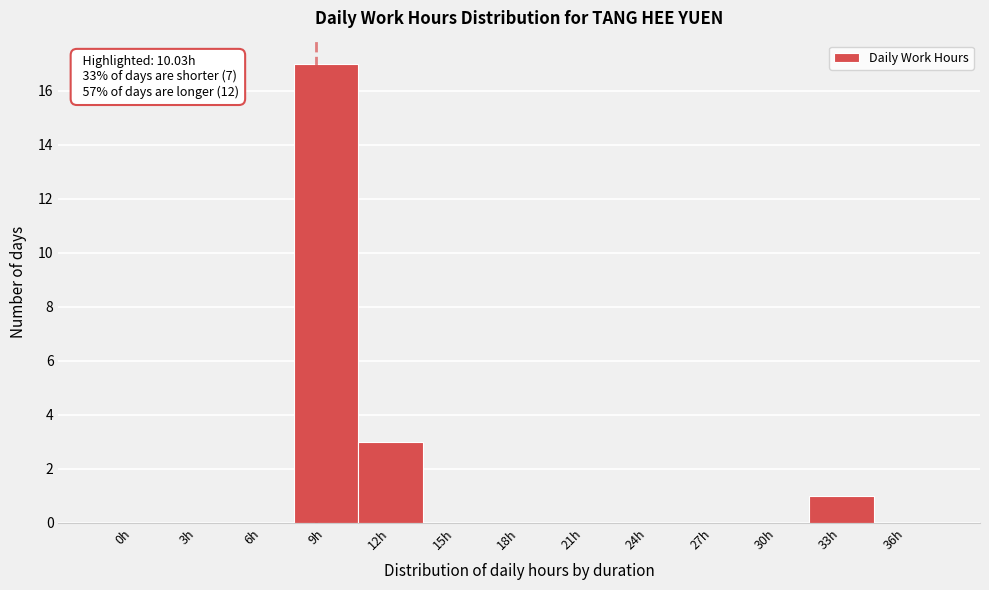

Reading left to right, list all the values displayed in this chart.

0h=0	3h=0	6h=0	9h=17	12h=3	15h=0	18h=0	21h=0	24h=0	27h=0	30h=0	33h=1	36h=0